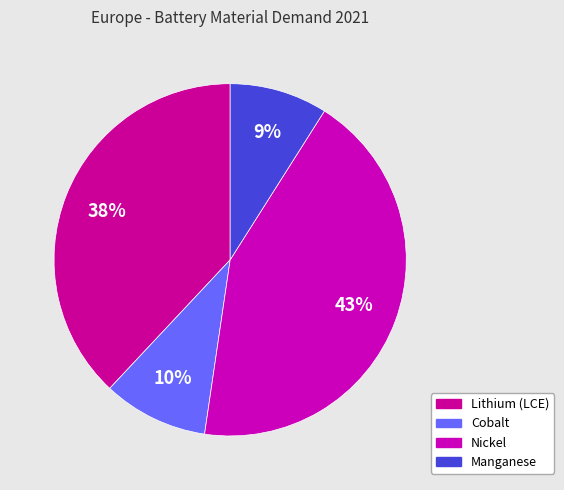

How many slices are in this pie chart?

4